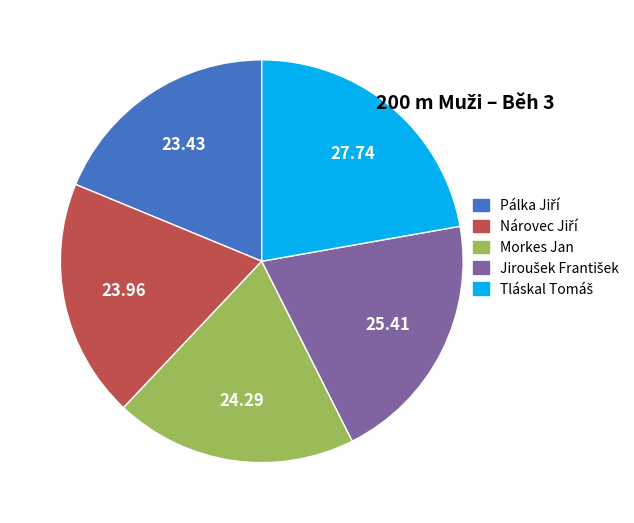

Does any single category account for the majority?

No